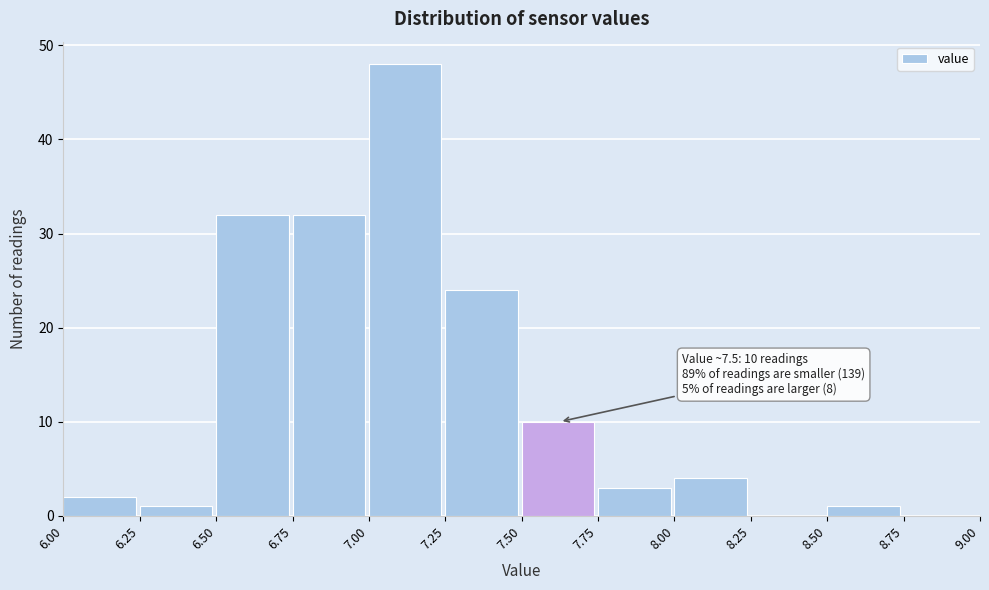

Over which range of the x-axis is the bar tallest?

7.00 to 7.25